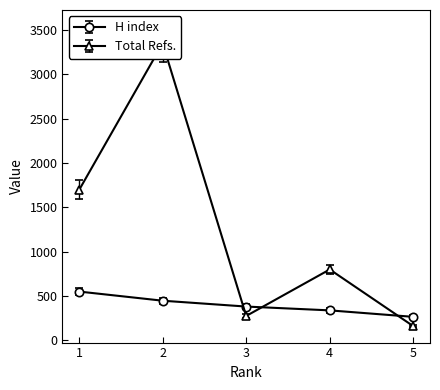

What is the difference between the second highest and minimum values in the Total Refs. series?

1535